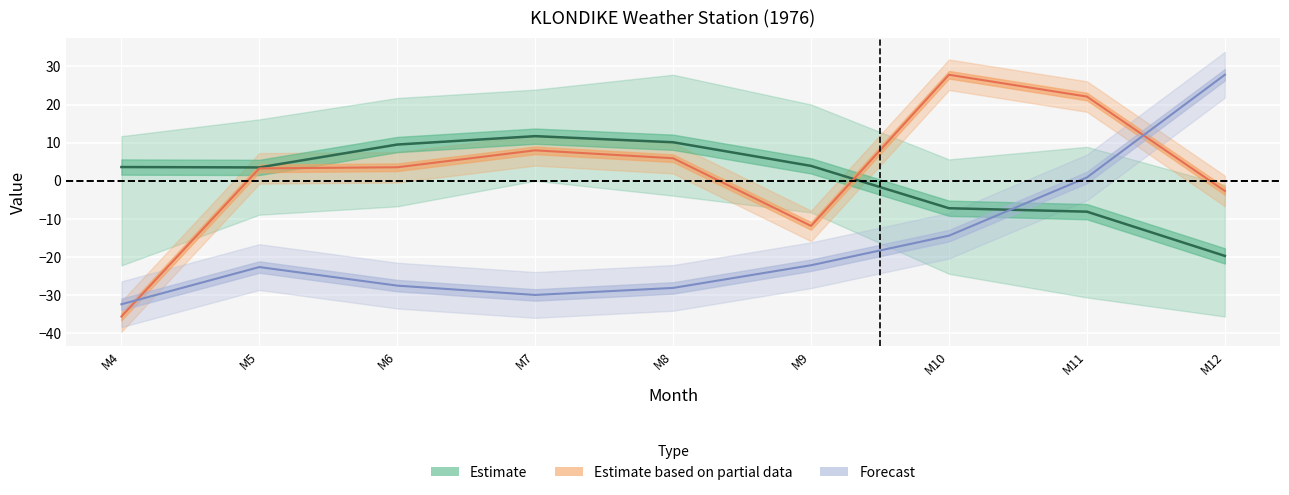

What is the value of the P point at the 8th from the left?

22.1